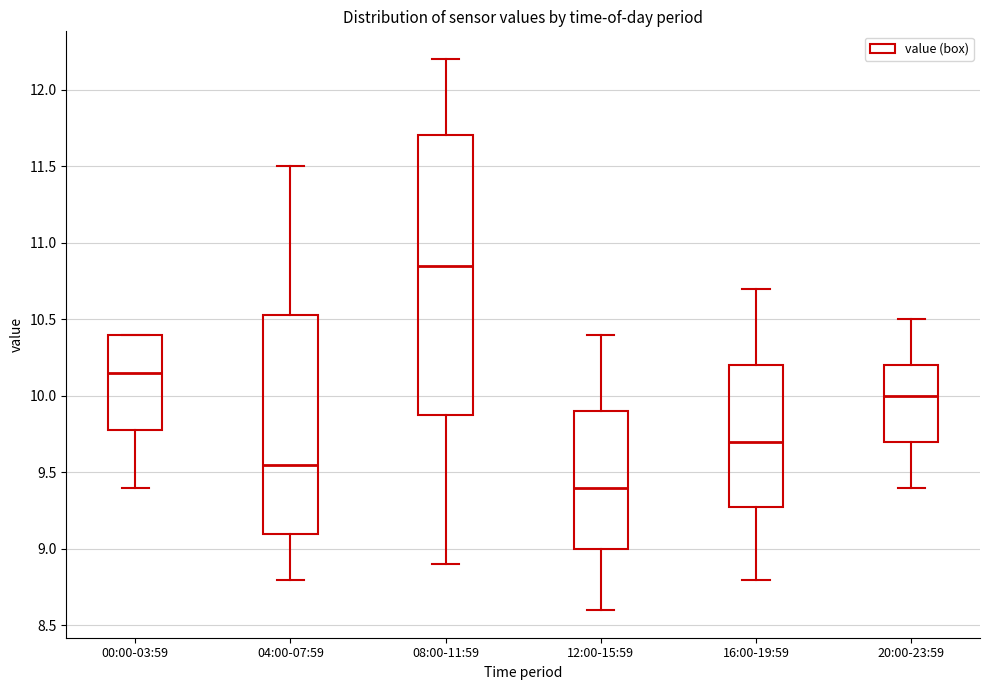

Which box is the tallest, from its lower edge to its upper edge?

08:00-11:59